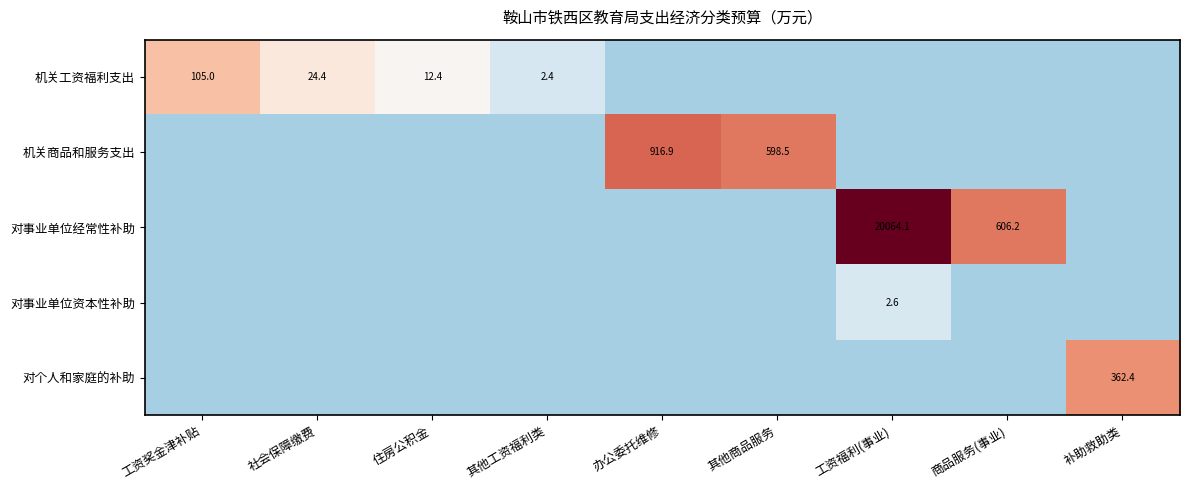

The 机关商品和服务支出 series shows 598.5 at 其他商品服务. True or false?

True